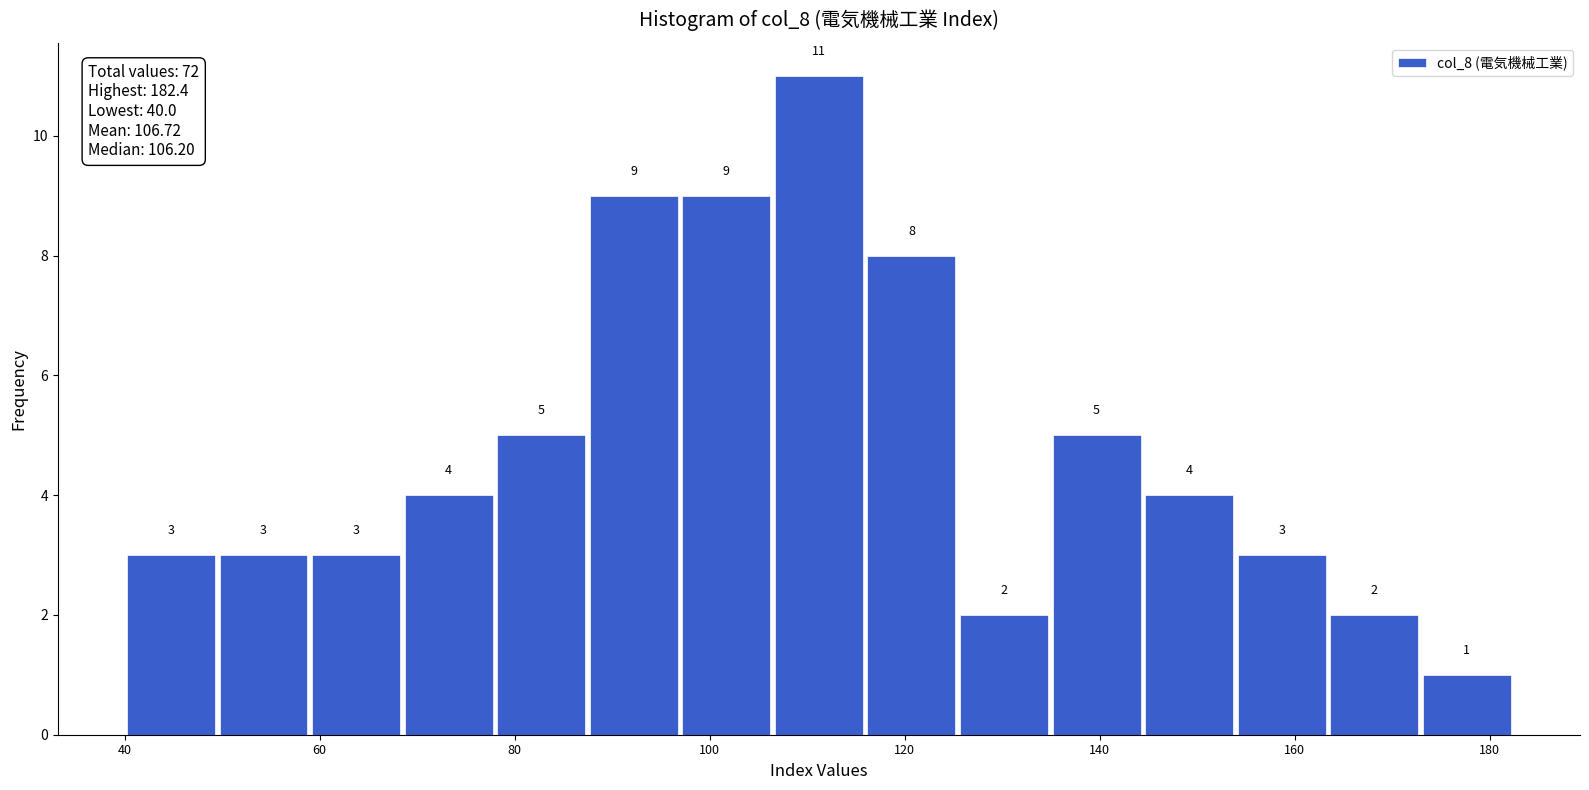

How tall is the bar that spans 134 to 144 on the x-axis? The bar edges are not printed on the chart, so give them approximately, as read against the axis.

5